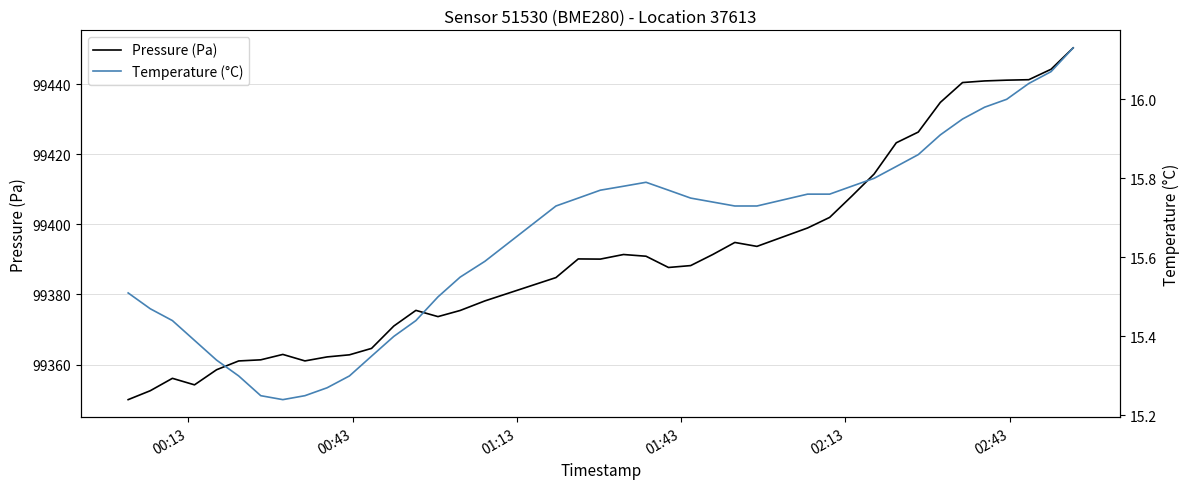

What is the difference between the maximum and second lowest values in the Pressure (Pa) series?

97.8